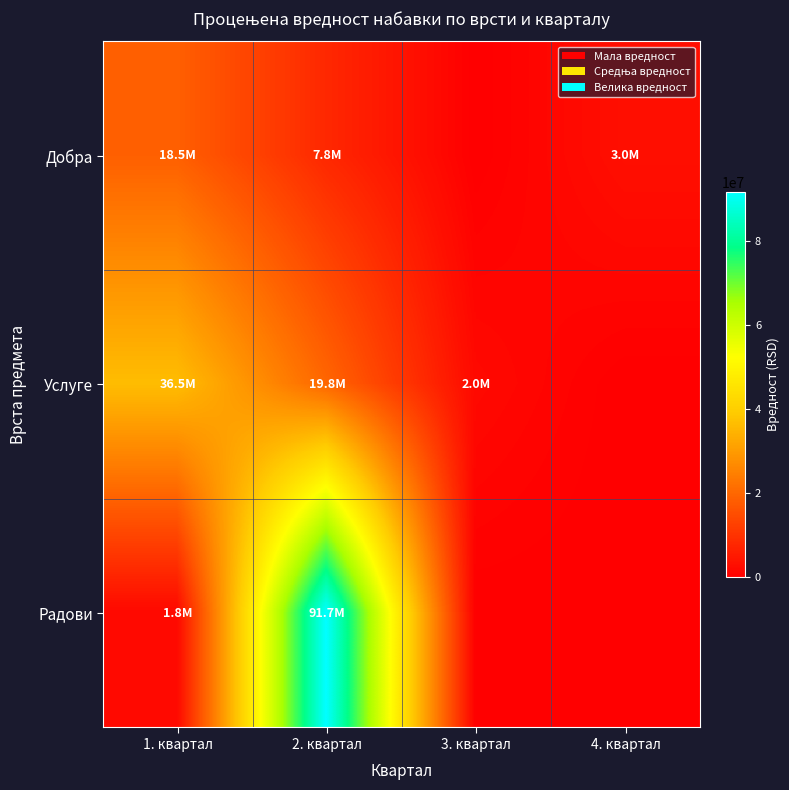

Reading left to right, extract all data points from this chart.

Добра: 1. квартал=18500000	2. квартал=7800000	3. квартал=0	4. квартал=3000000
Услуге: 1. квартал=36543186	2. квартал=19833333	3. квартал=2000000	4. квартал=0
Радови: 1. квартал=1800000	2. квартал=91733333	3. квартал=0	4. квартал=0